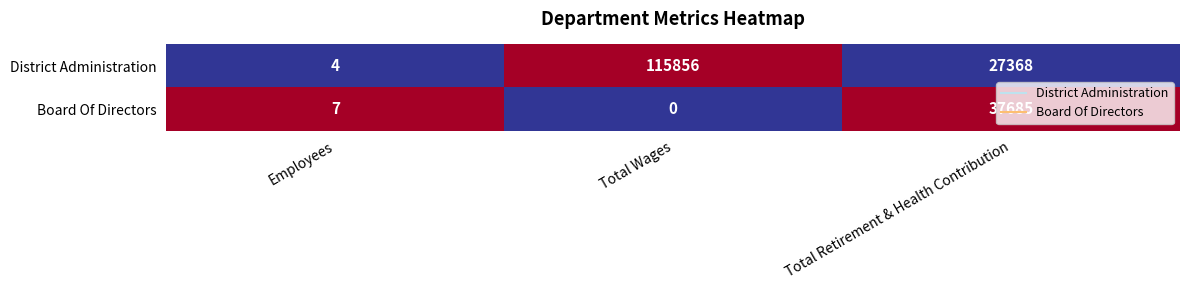

Rank the series at Total Wages from highest to lowest value.

District Administration, Board Of Directors